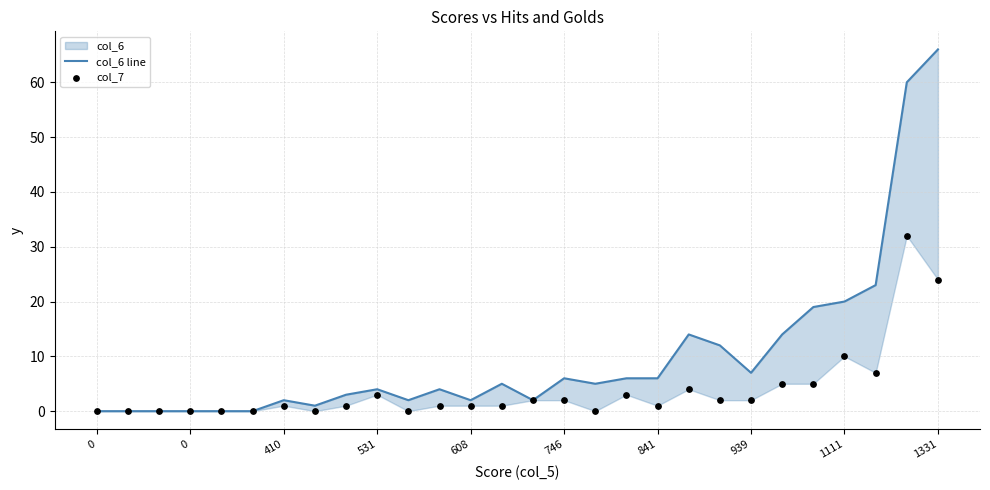

At which category is the sum across all series the highest?

26